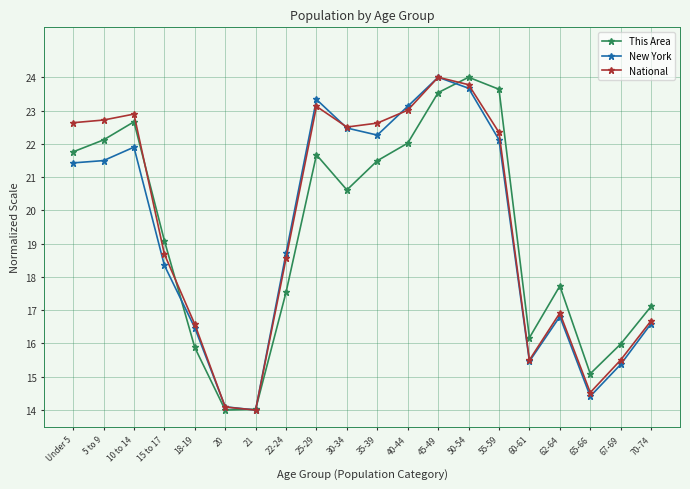

What is the greatest value displayed?

24.0